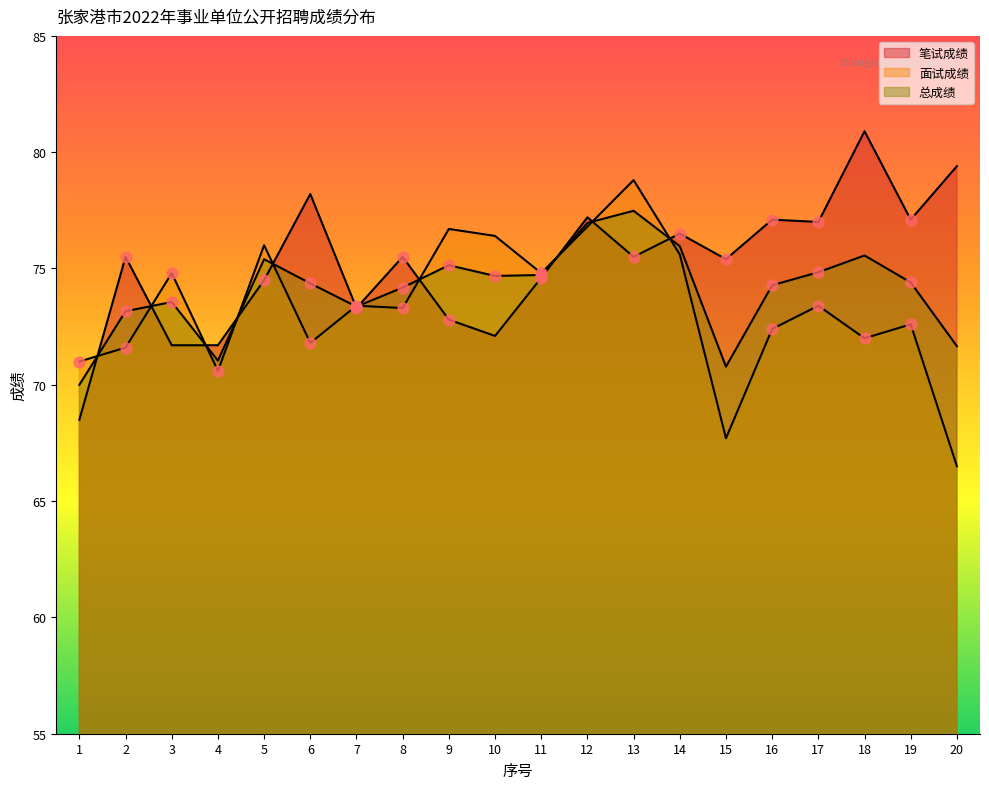

Which series has the largest total across all categories?

笔试成绩